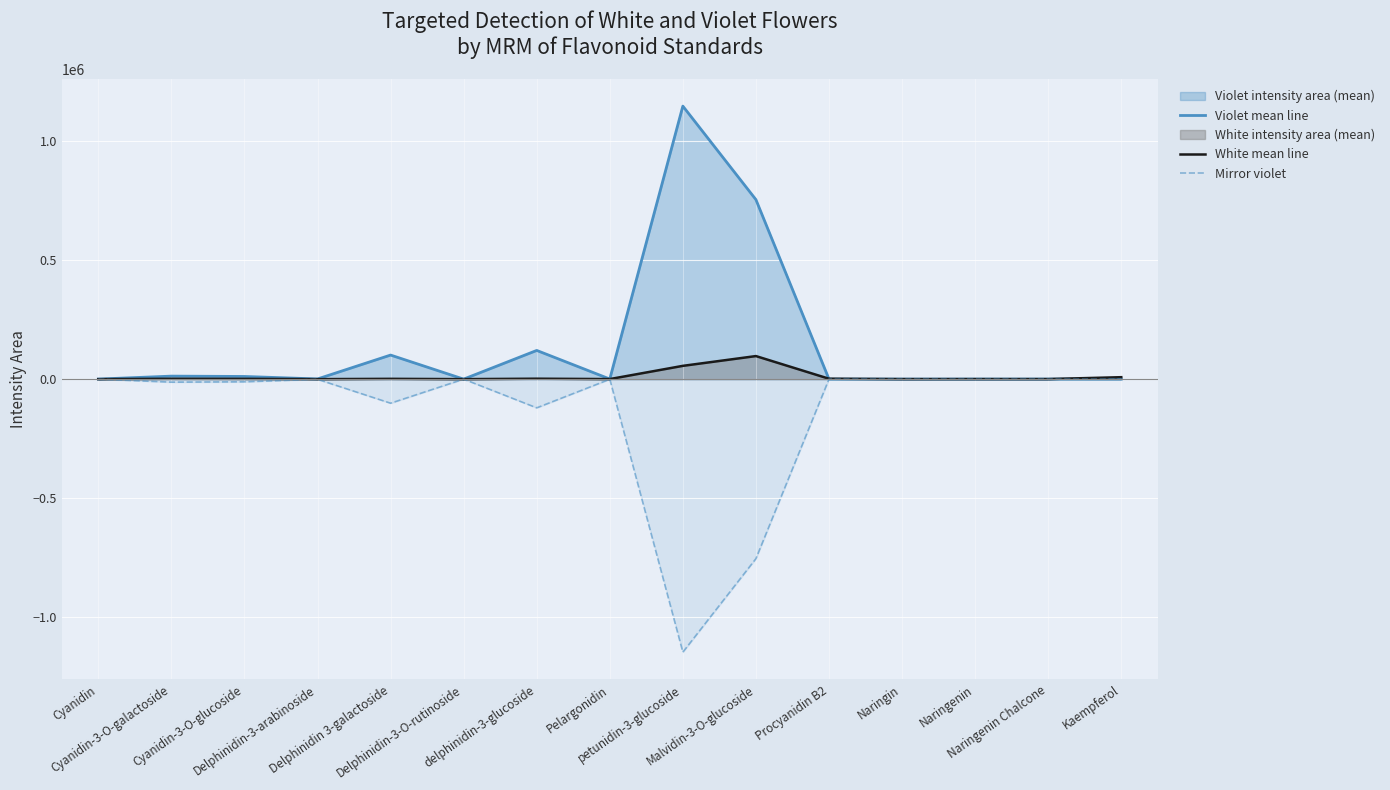

Which label corresponds to the smallest value in the chart?

petunidin-3-glucoside